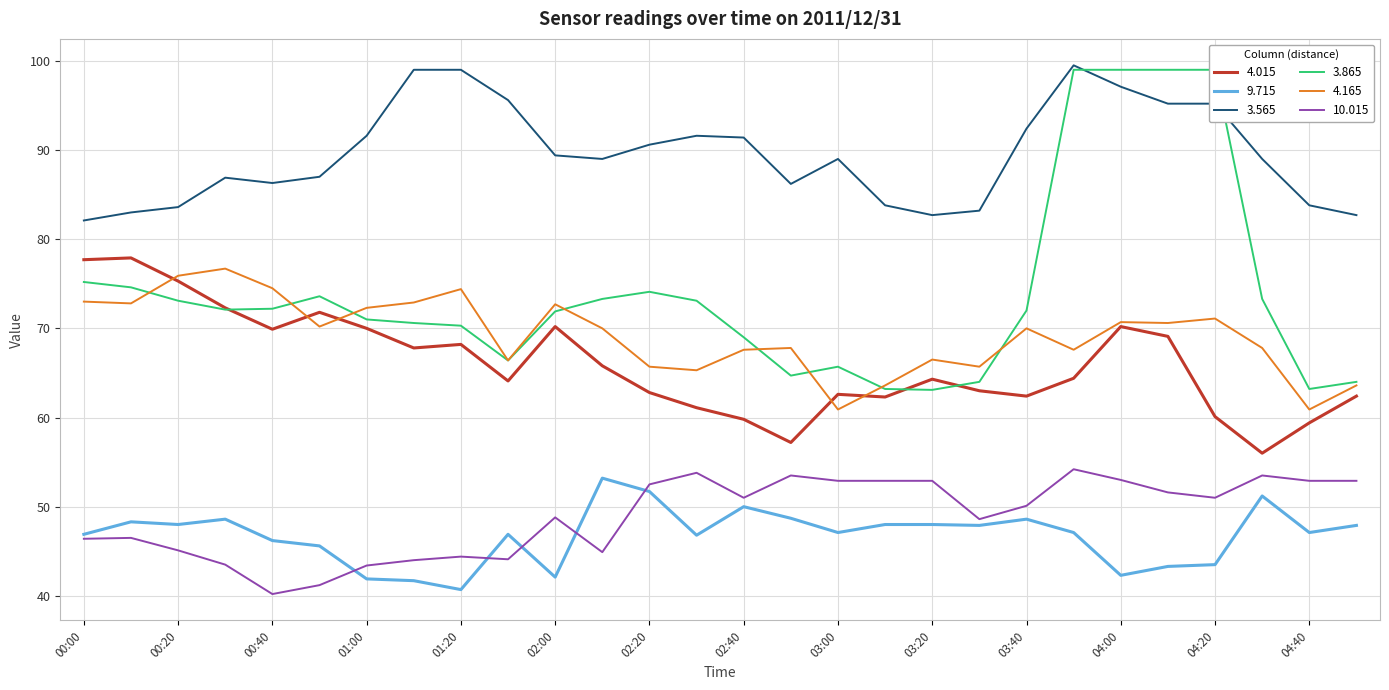

What is the maximum value for   9.715?

53.2